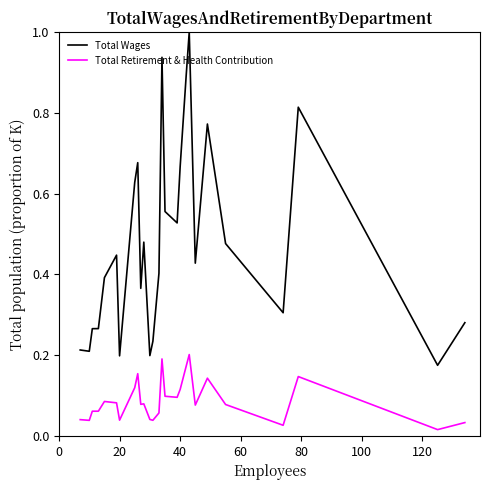

Does the chart display data point markers on the line(s)?

No